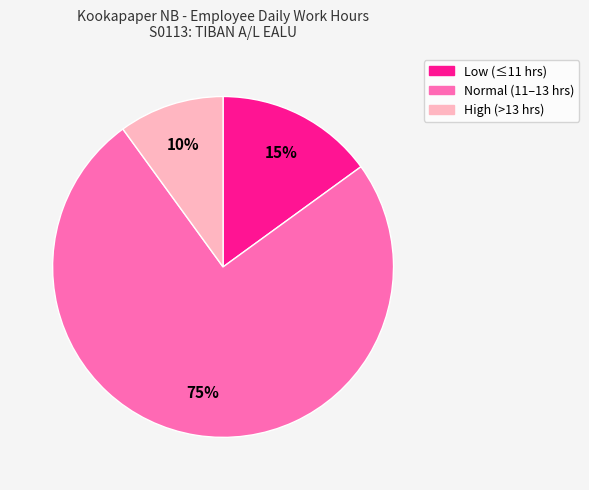

Does any single category account for the majority?

Yes